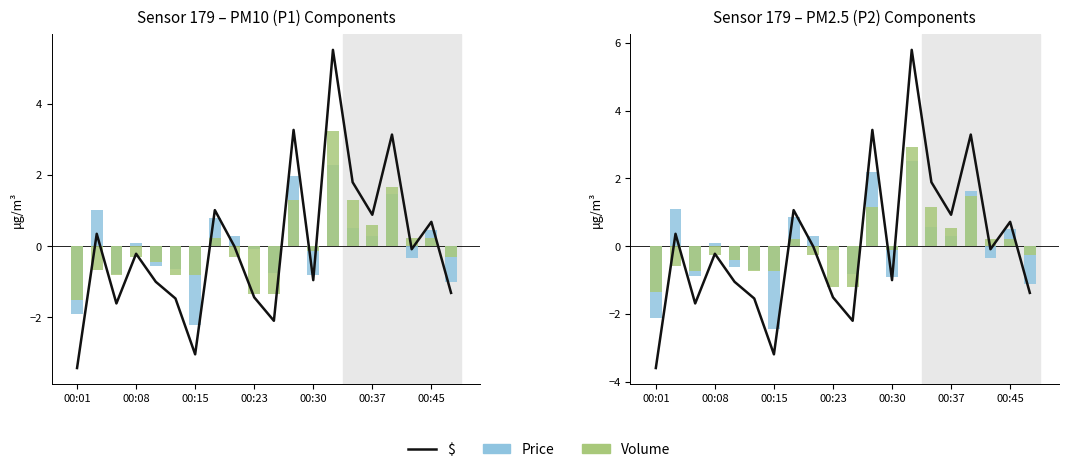

Rank the categories by $ value from highest to lowest.

13, 11, 16, 14, 7, 15, 18, 00:08, 8, 17, 00:23, 12, 00:30, 19, 9, 00:37, 00:15, 10, 00:45, 00:01